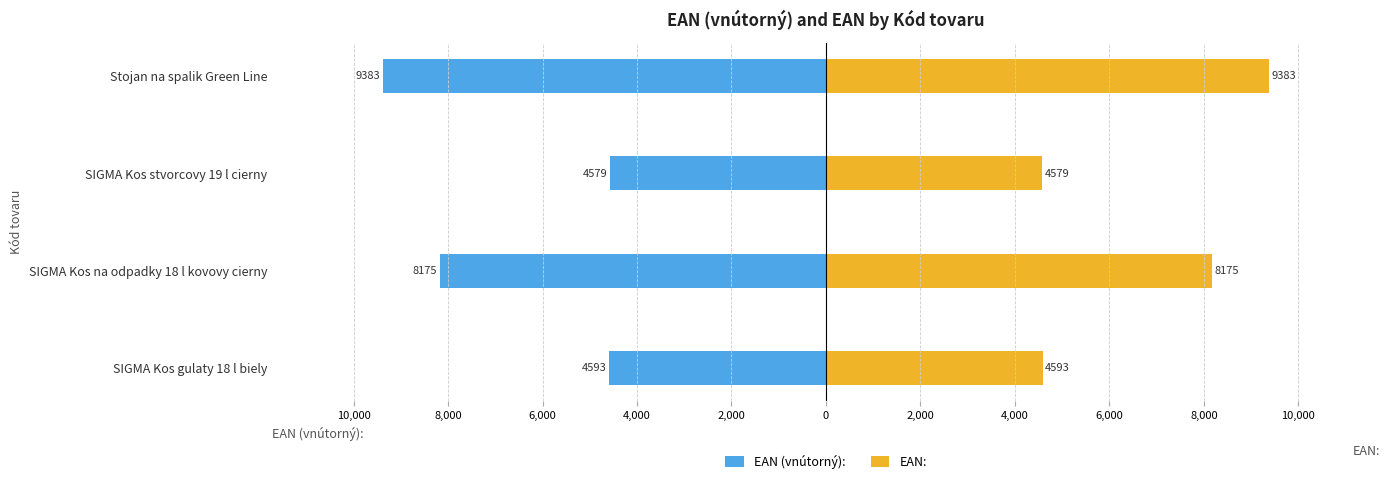

List the series in order of their overall mean, highest first.

EAN:, EAN (vnútorný):